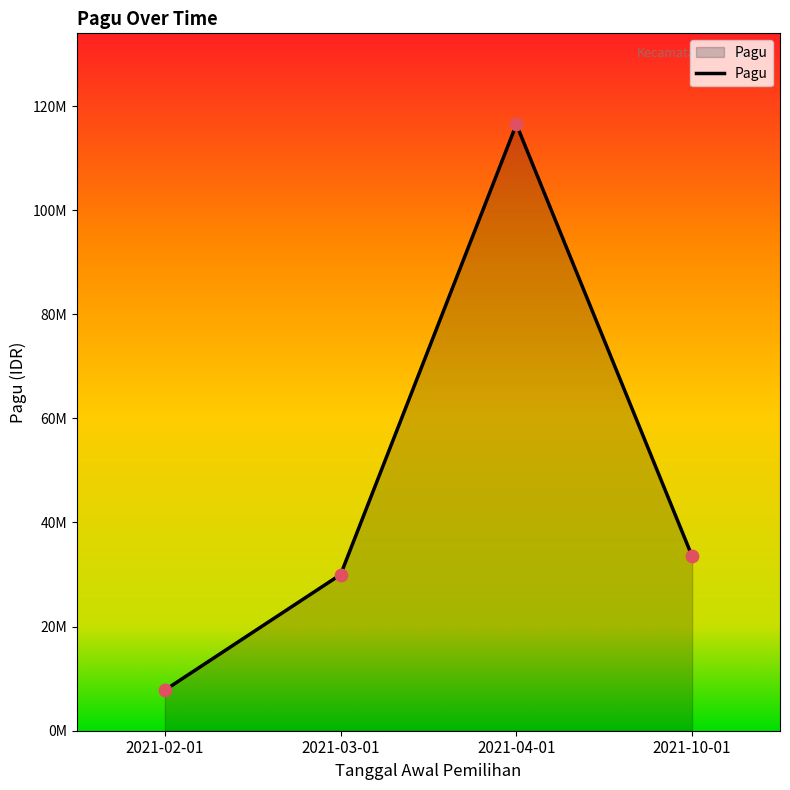

Does the chart have visible grid lines?

No